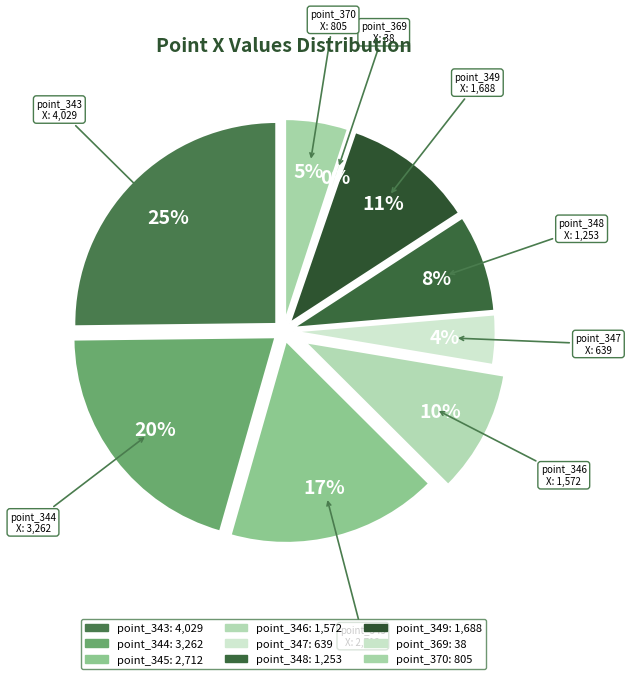

What percentage do point_345 and point_349 together represent?

27.5%